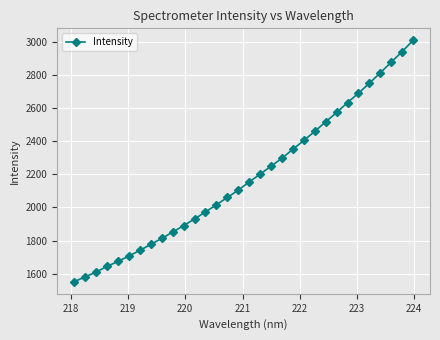

What is the difference between the maximum and minimum values?

1454.8